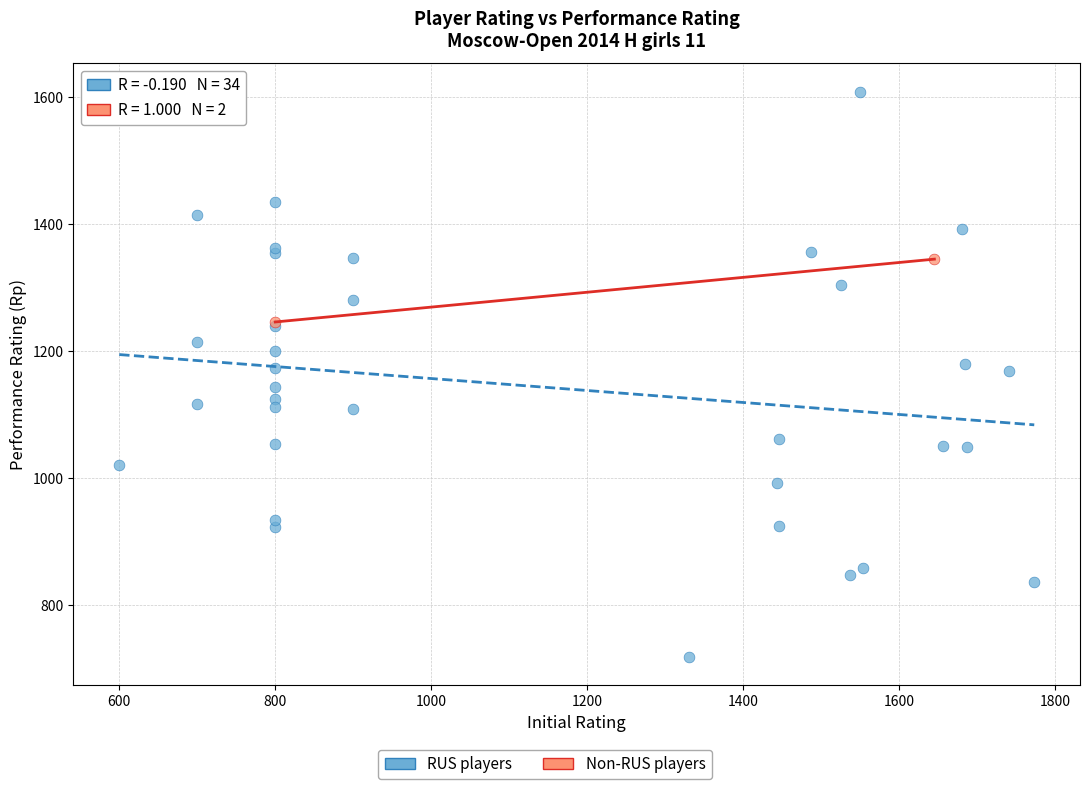

Which series reaches the minimum Y coordinate?

RUS players